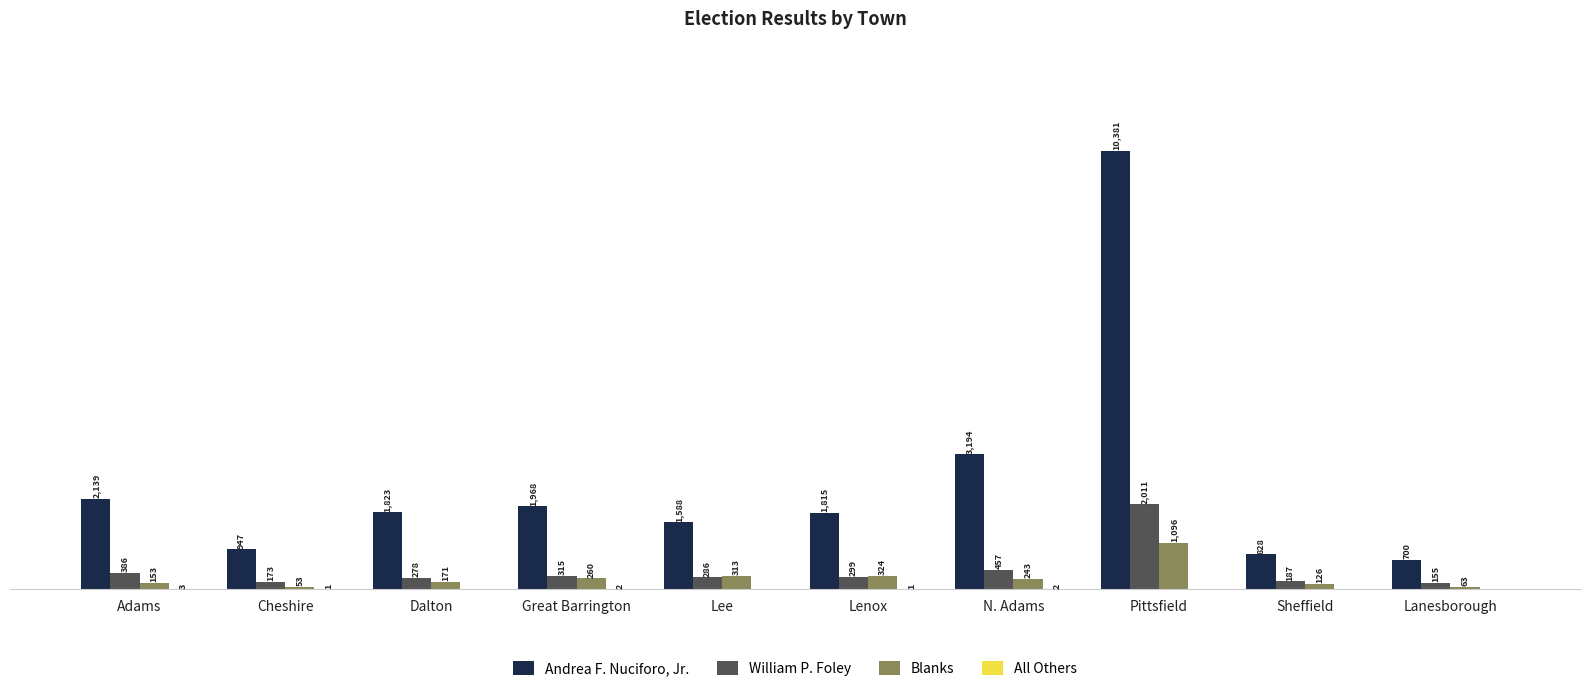

At which label does William P. Foley first exceed 299?

Adams